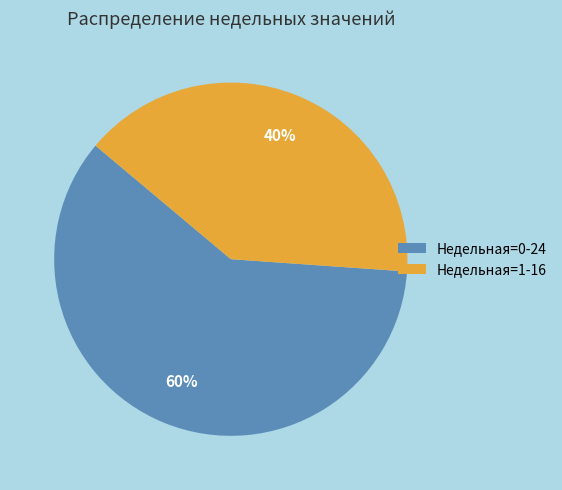

Is there any slice that represents more than half of the pie?

Yes